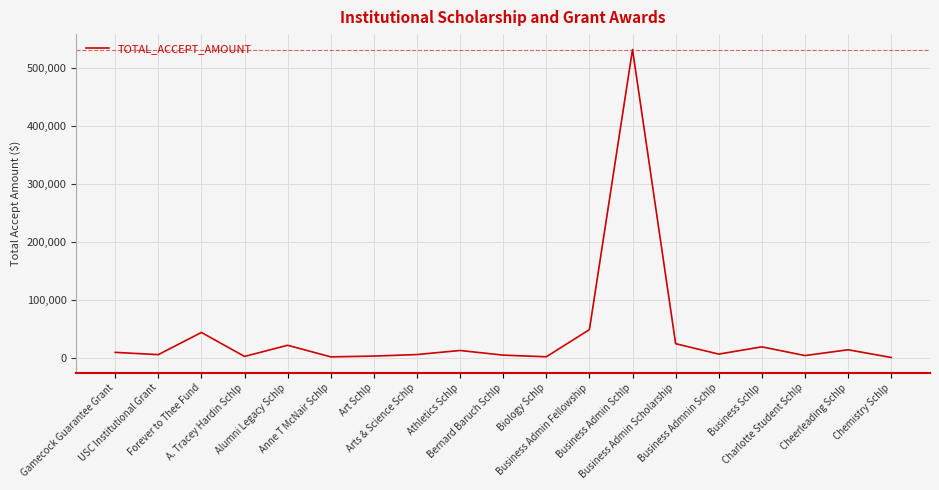

What is the maximum value shown in the chart?

531451.7